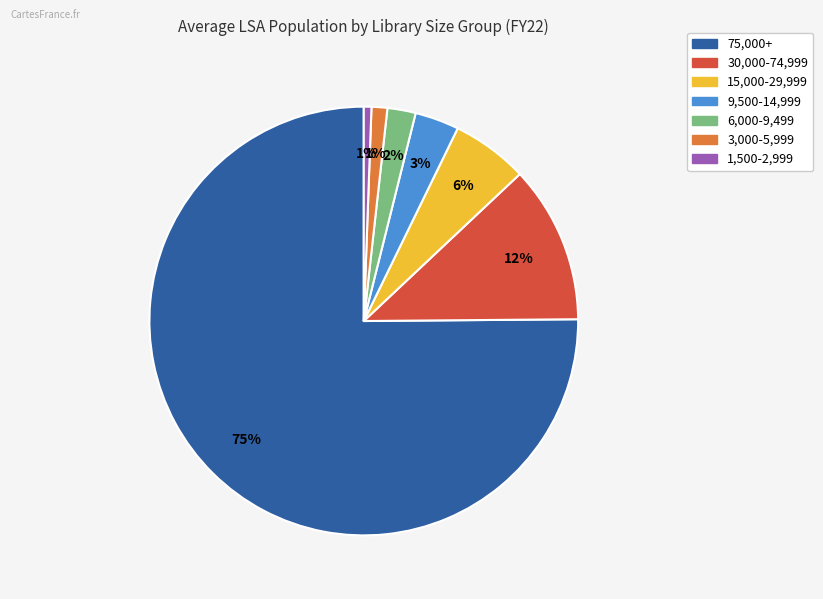

What is the largest slice in the pie chart?

75,000+